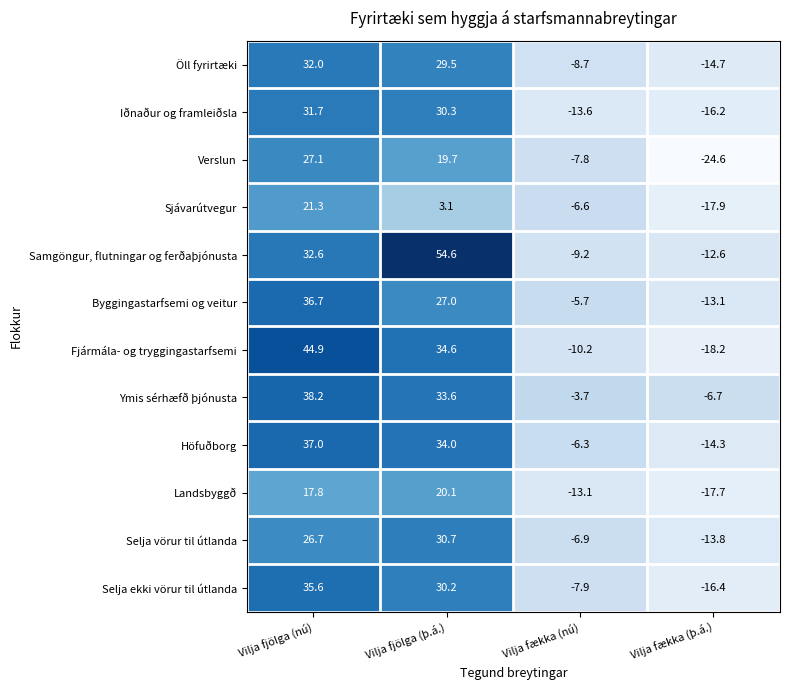

Which series changed the most between Vilja fækka (nú) and Vilja fækka (þ.á.)?

Verslun